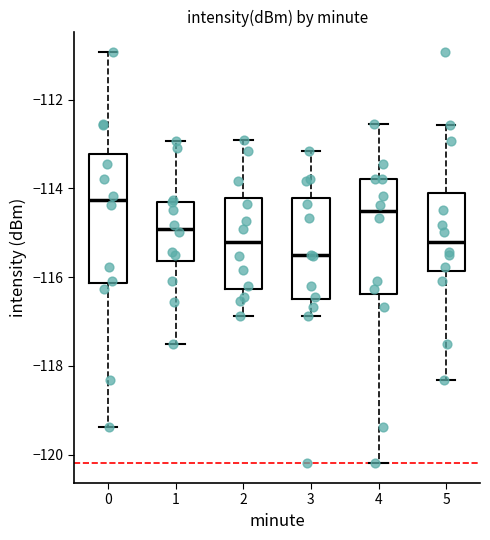

Reading left to right, read every box against the y-axis: the position of its median line, the range the box covers, and the ends of its whiskers. The values are not printed on the chart, so give them approximately, as read against the axis.

0: median -114.2, box -116.2 to -113.2, whiskers -119.4 to -111.0
1: median -115.0, box -115.6 to -114.4, whiskers -117.6 to -113.0
2: median -115.2, box -116.2 to -114.2, whiskers -116.8 to -113.0
3: median -115.6, box -116.4 to -114.2, whiskers -116.8 to -113.2
4: median -114.6, box -116.4 to -113.8, whiskers -120.2 to -112.6
5: median -115.2, box -115.8 to -114.2, whiskers -118.4 to -112.6